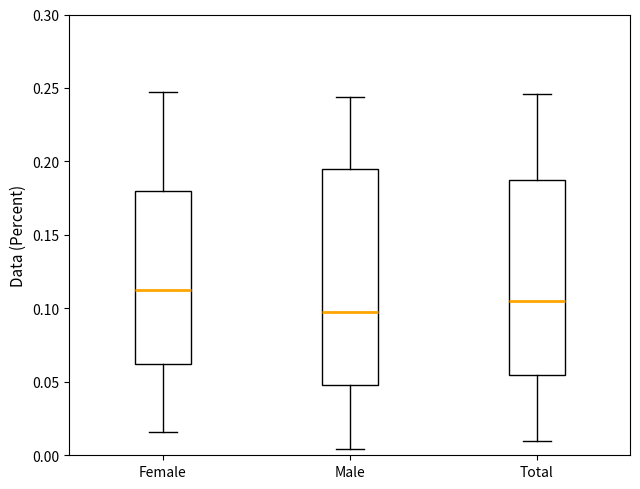

Reading left to right, read every box against the y-axis: the position of its median line, the range the box covers, and the ends of its whiskers. The values are not printed on the chart, so give them approximately, as read against the axis.

Female: median 0.115, box 0.060 to 0.180, whiskers 0.015 to 0.250
Male: median 0.095, box 0.050 to 0.195, whiskers 0.005 to 0.245
Total: median 0.105, box 0.055 to 0.185, whiskers 0.010 to 0.245